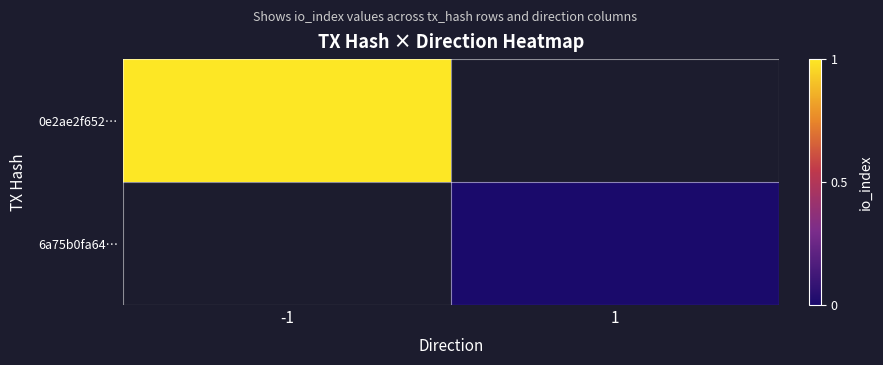

At which category does the chart reach its minimum across all series?

1